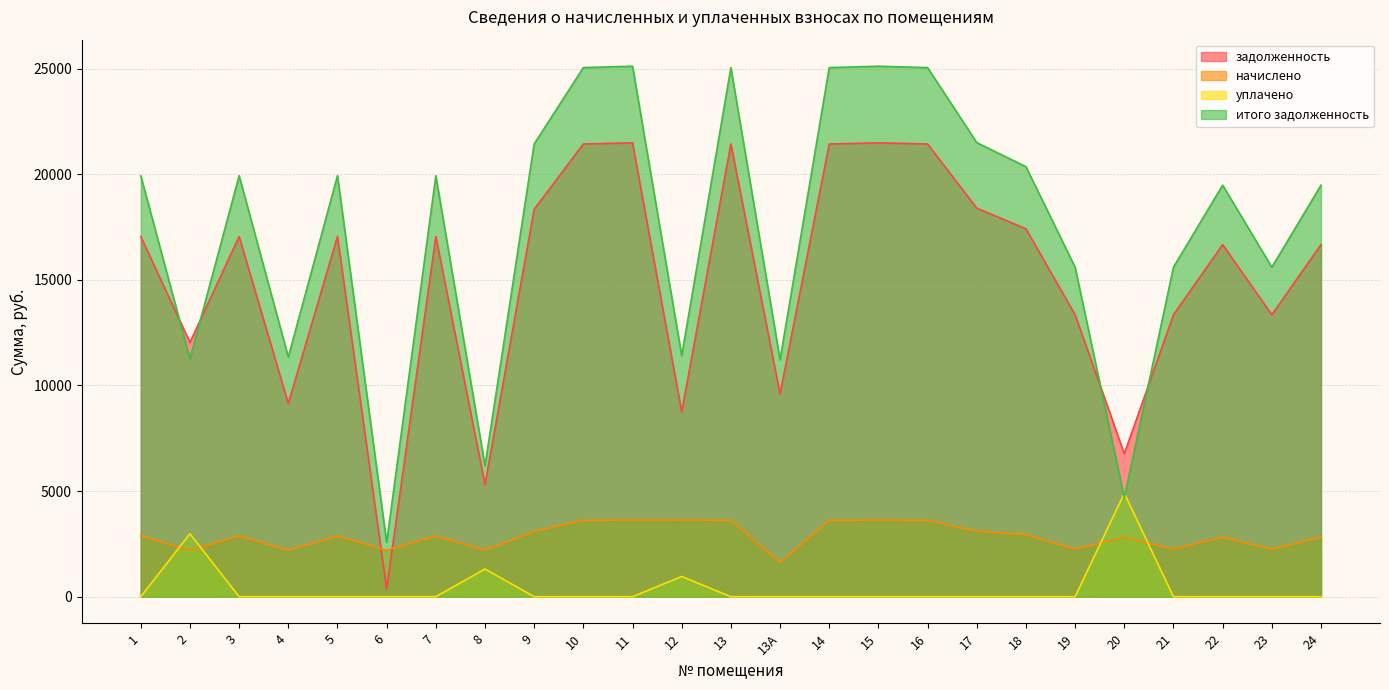

What is the label of the 3rd point from the left?

3